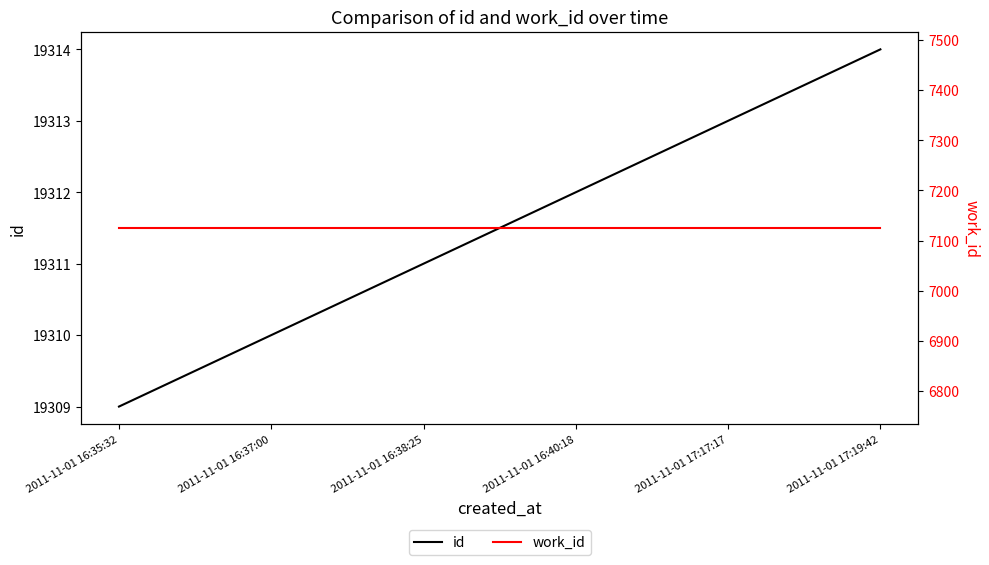

Which series has the largest total across all categories?

id